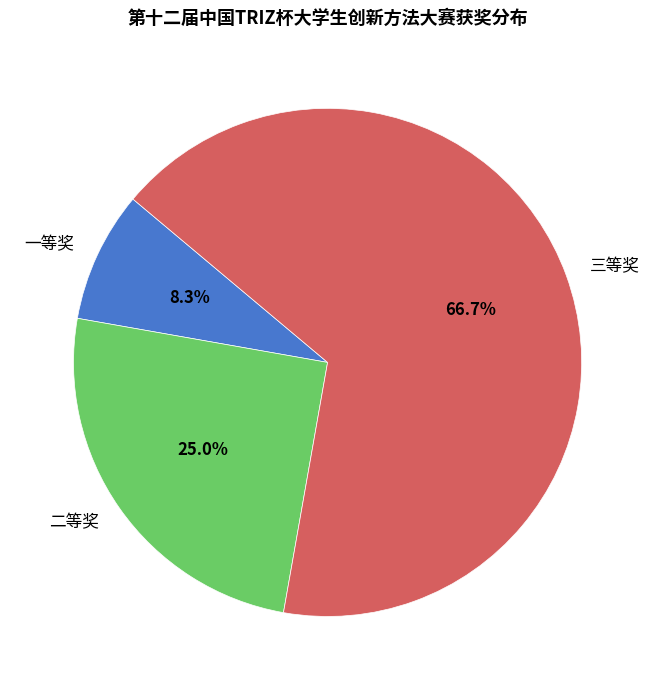

True or false: 三等奖 accounts for 82% of the total.

False